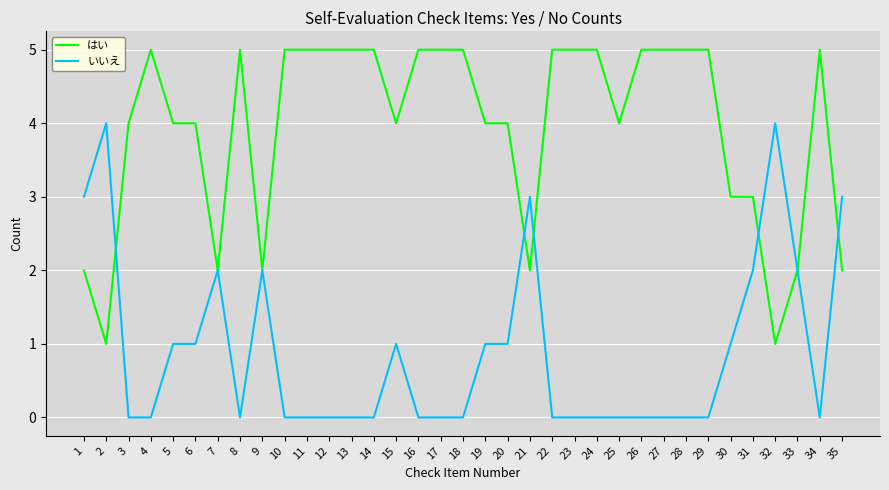

What is the difference between the maximum and minimum values in the いいえ series?

4